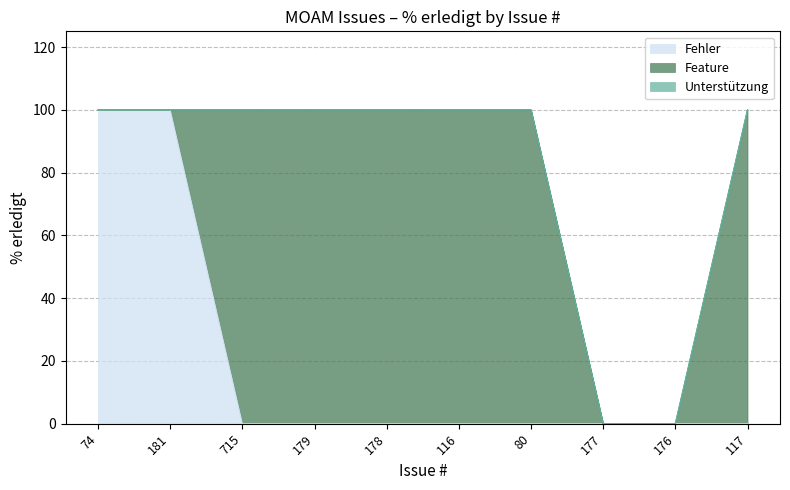

Which series has the largest range (max minus min)?

Fehler